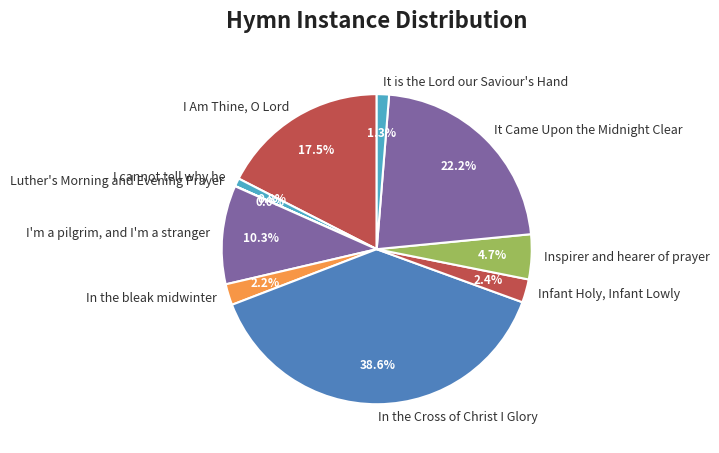

Which has a higher value, It is the Lord our Saviour's Hand or I'm a pilgrim, and I'm a stranger?

I'm a pilgrim, and I'm a stranger